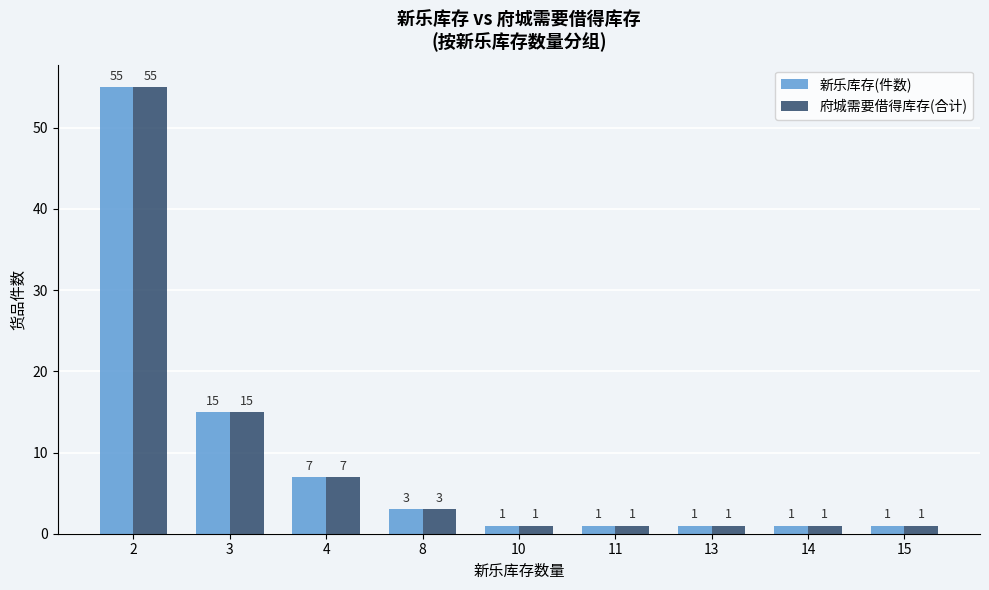

Are the bars grouped side by side (vs. stacked)?

Yes